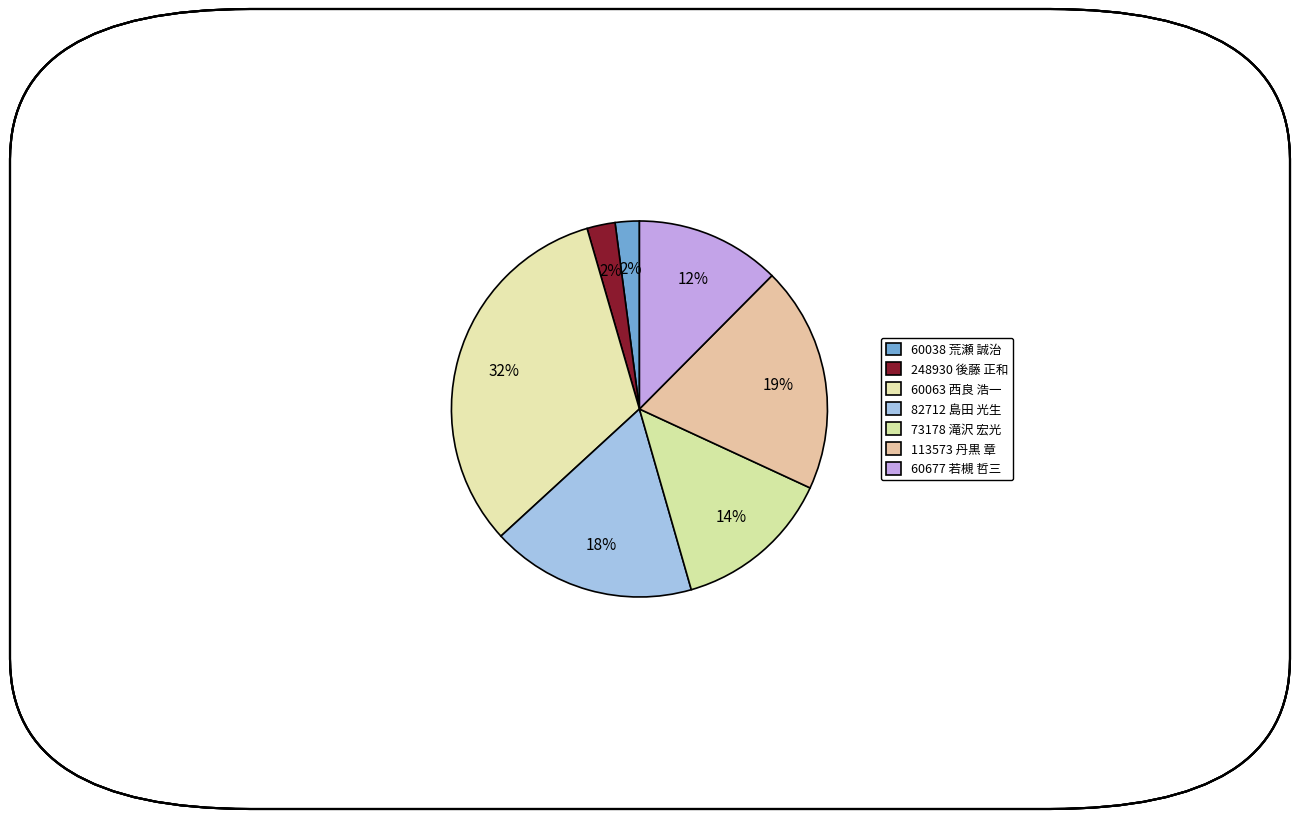

How many segments does this pie chart have?

7